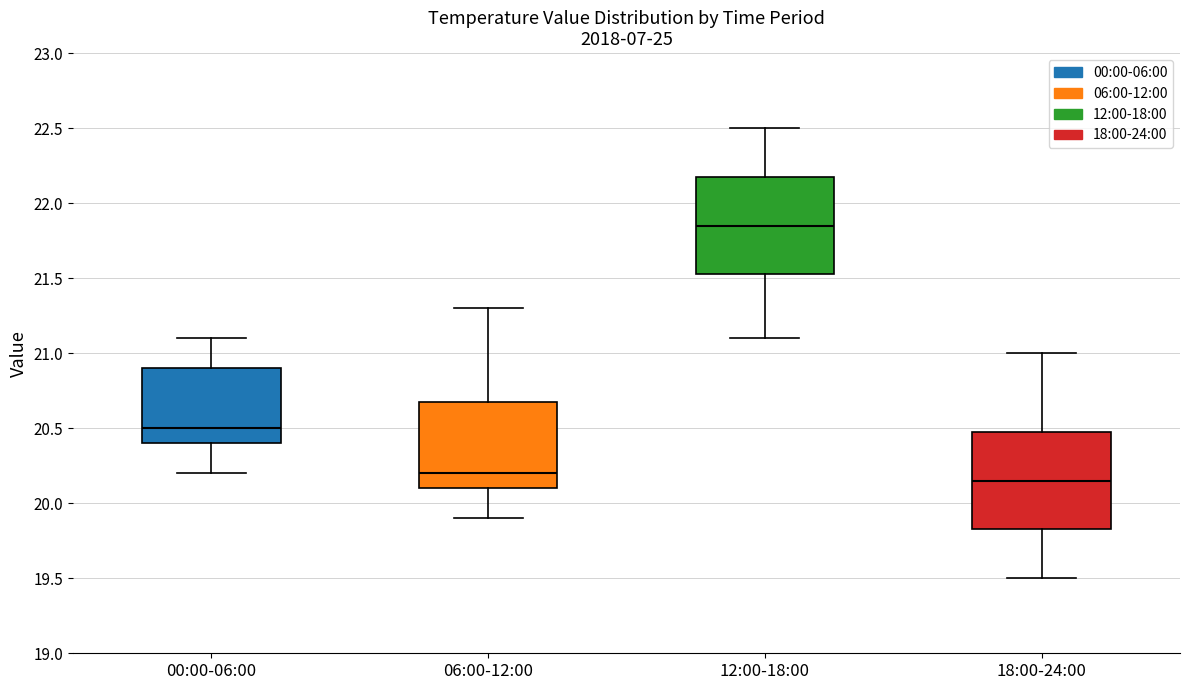

Reading left to right, transcribe this box plot: for each box, give where its median line is, the range the box spans, and where its two whiskers end, as read against the y-axis. The values are not printed on the chart, so give them approximately, as read against the axis.

00:00-06:00: median 20.50, box 20.40 to 20.90, whiskers 20.20 to 21.10
06:00-12:00: median 20.20, box 20.10 to 20.70, whiskers 19.90 to 21.30
12:00-18:00: median 21.85, box 21.55 to 22.20, whiskers 21.10 to 22.50
18:00-24:00: median 20.15, box 19.85 to 20.50, whiskers 19.50 to 21.00